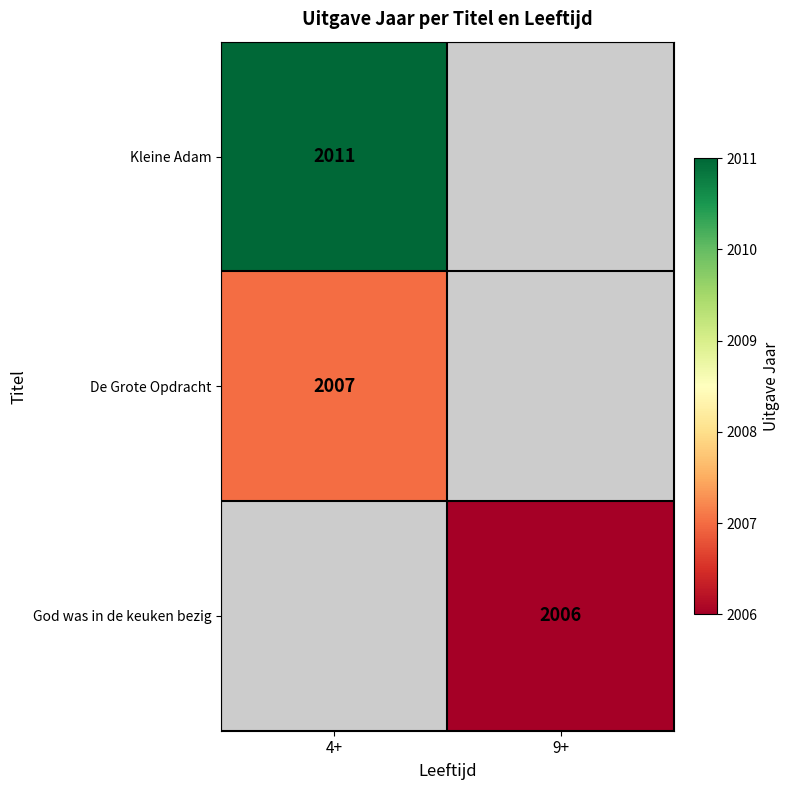

True or false: God was in de keuken bezig has a value of 3218 at 9+.

False